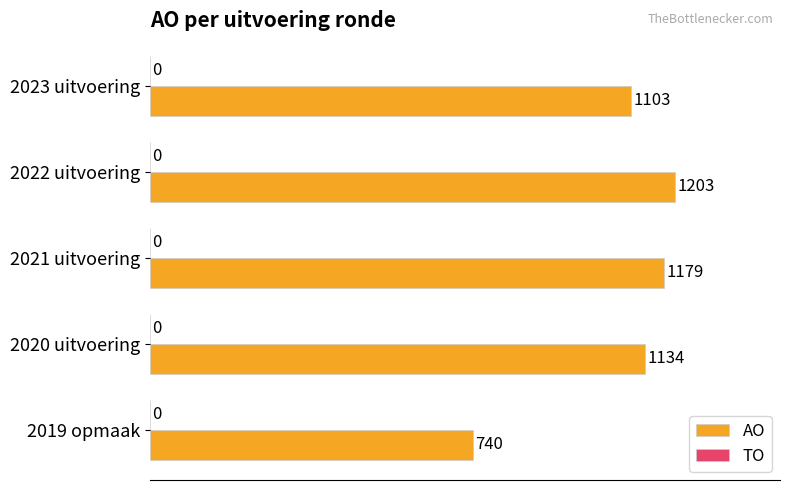

At which category does the chart reach its peak across all series?

2022 uitvoering